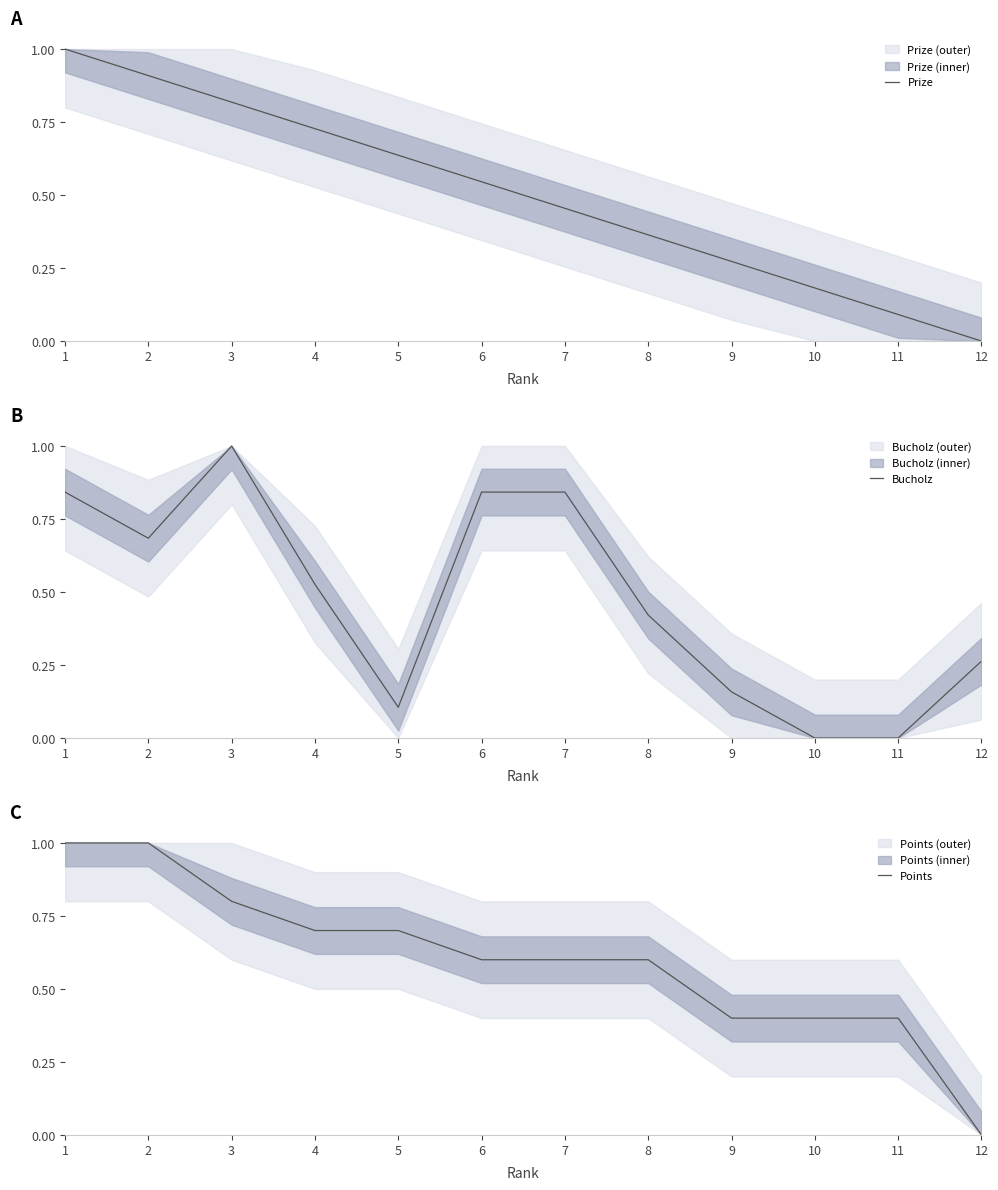

What is the average value of the Bucholz series?

0.5